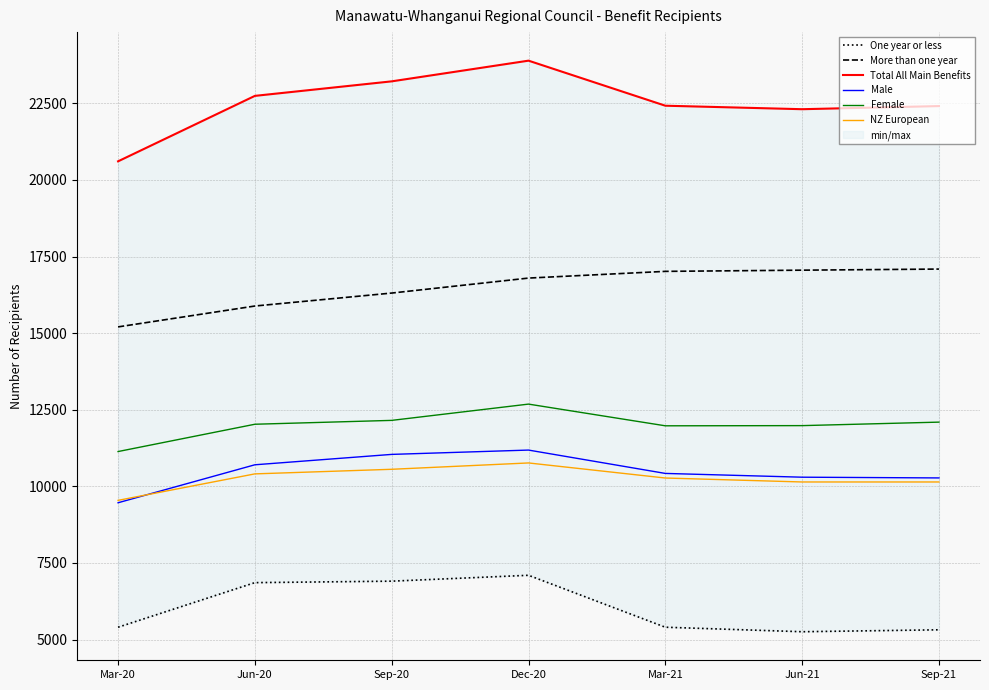

What is the minimum value for More than one year?

15204